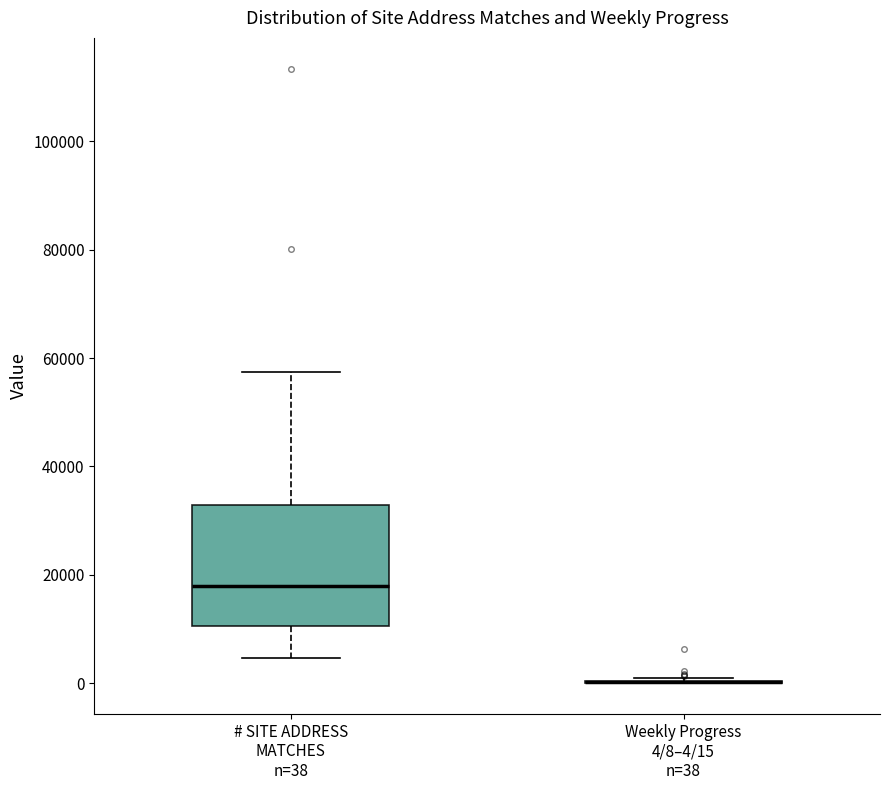

Comparing the boxes themselves (not the whiskers), which one is the tallest?

# SITE ADDRESS MATCHES n=38